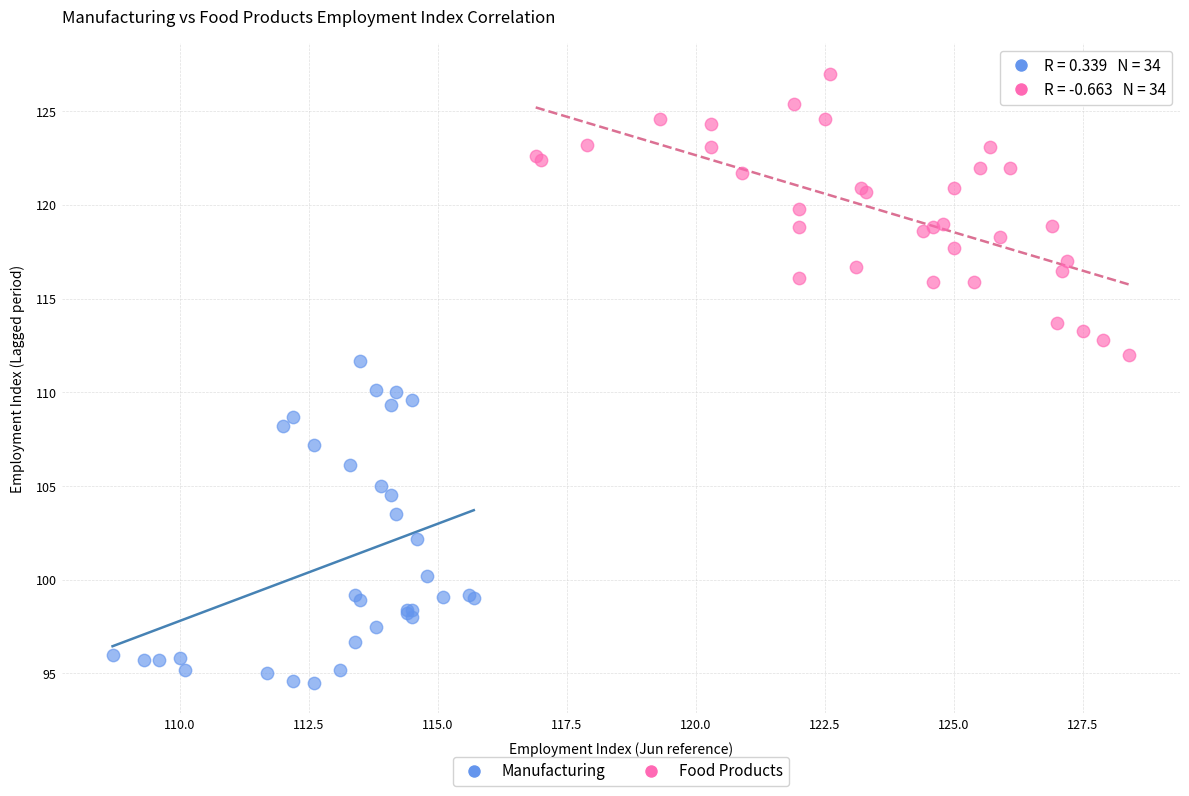

Which series contains the highest Y value?

Food Products